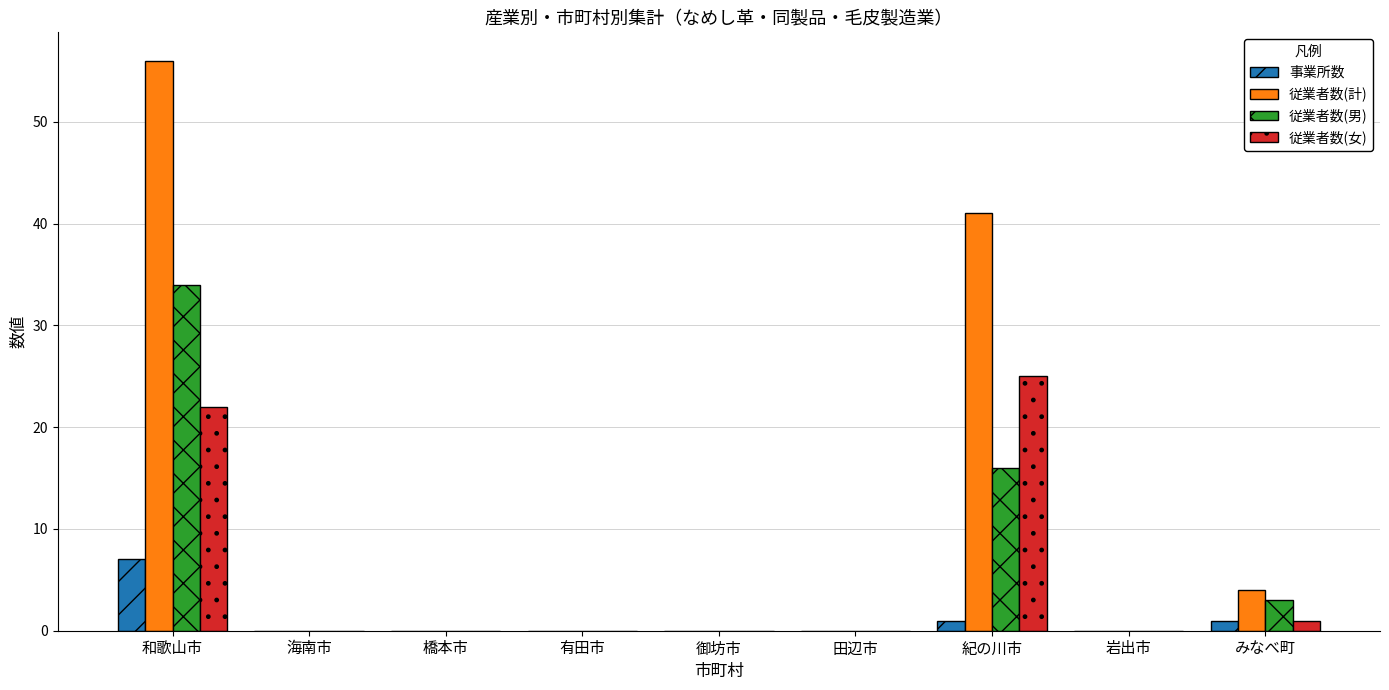

Which series has the largest range (max minus min)?

従業者数(計)